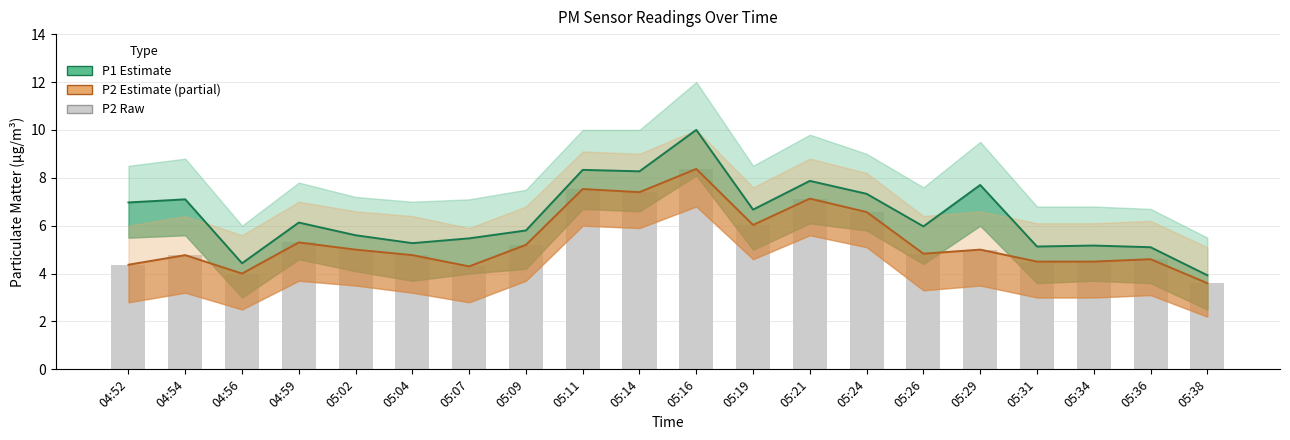

At which label does P2 Estimate (partial) first exceed 5?

04:59